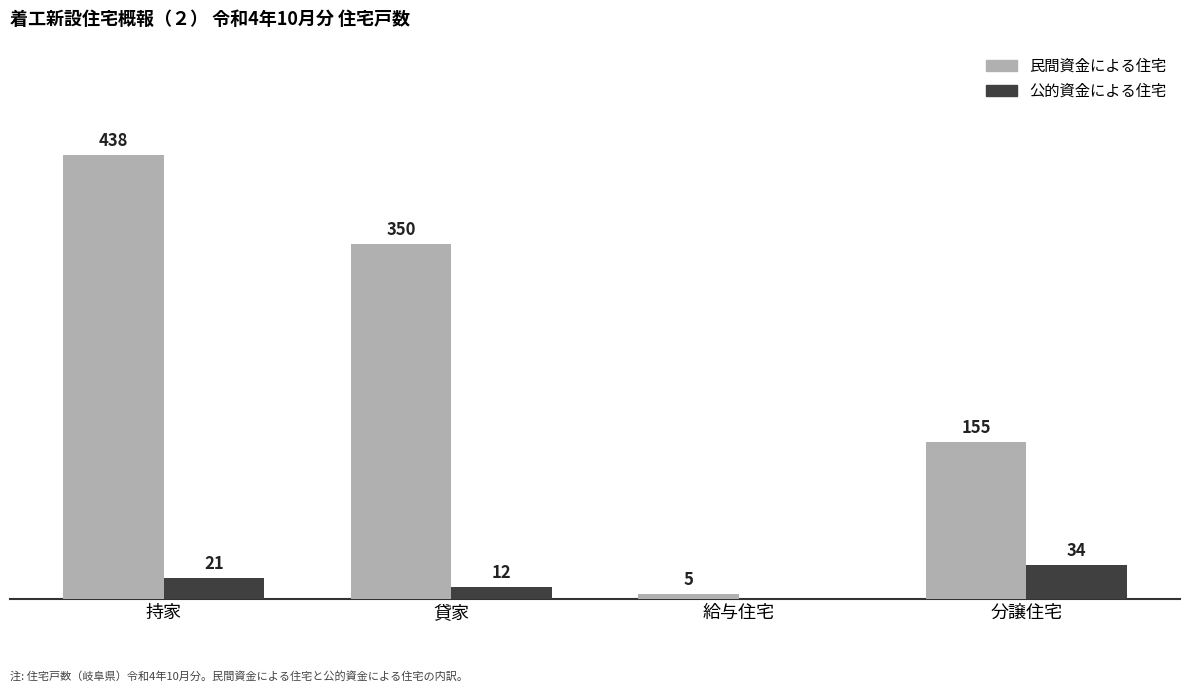

Where is 公的資金による住宅 nearest to the value 17?

持家